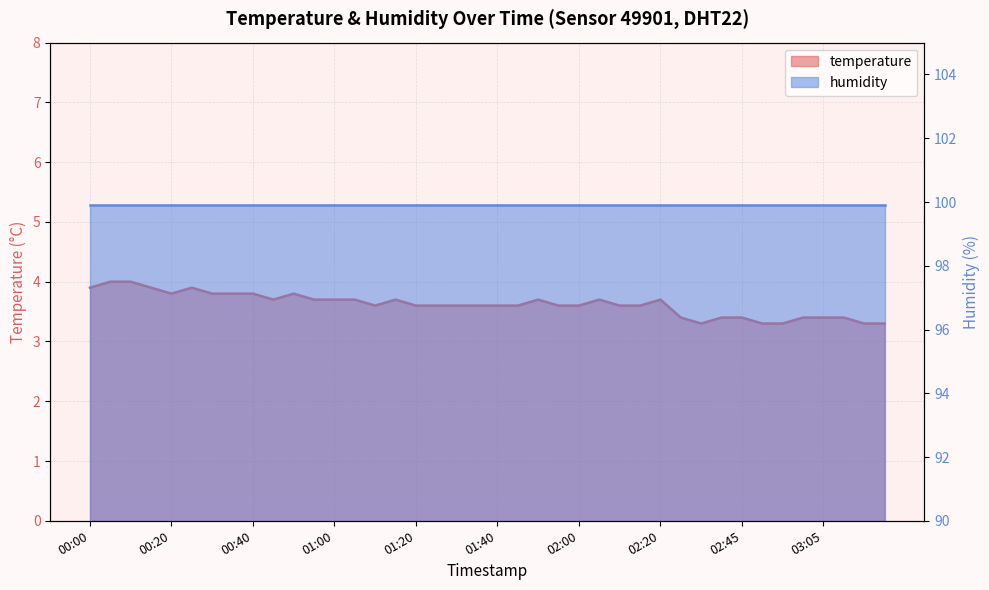

Where is the data nearest to the value 3?

02:35